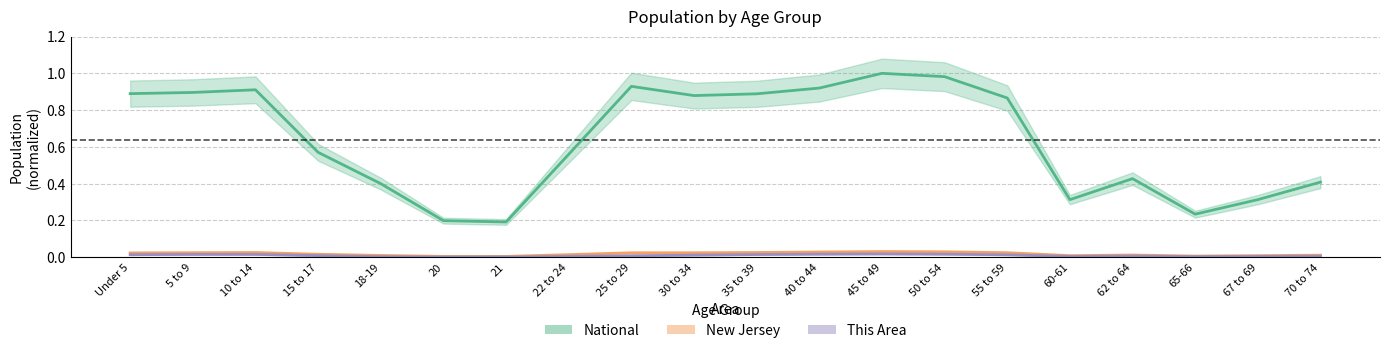

What are all the series names shown in the legend?

This Area, New Jersey, National